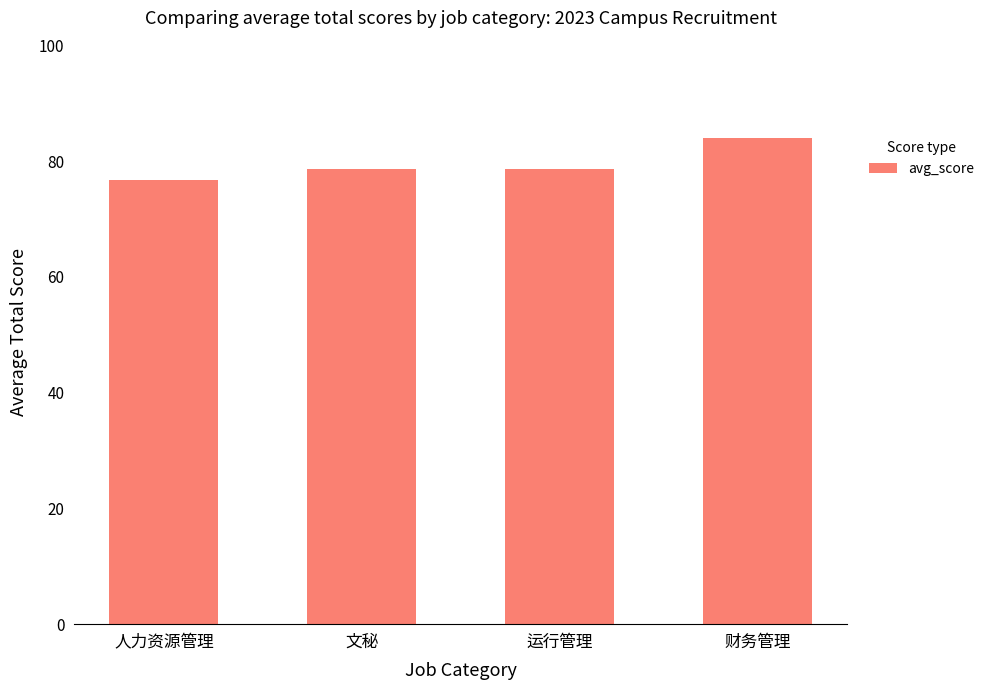

What is the greatest value displayed?

84.0